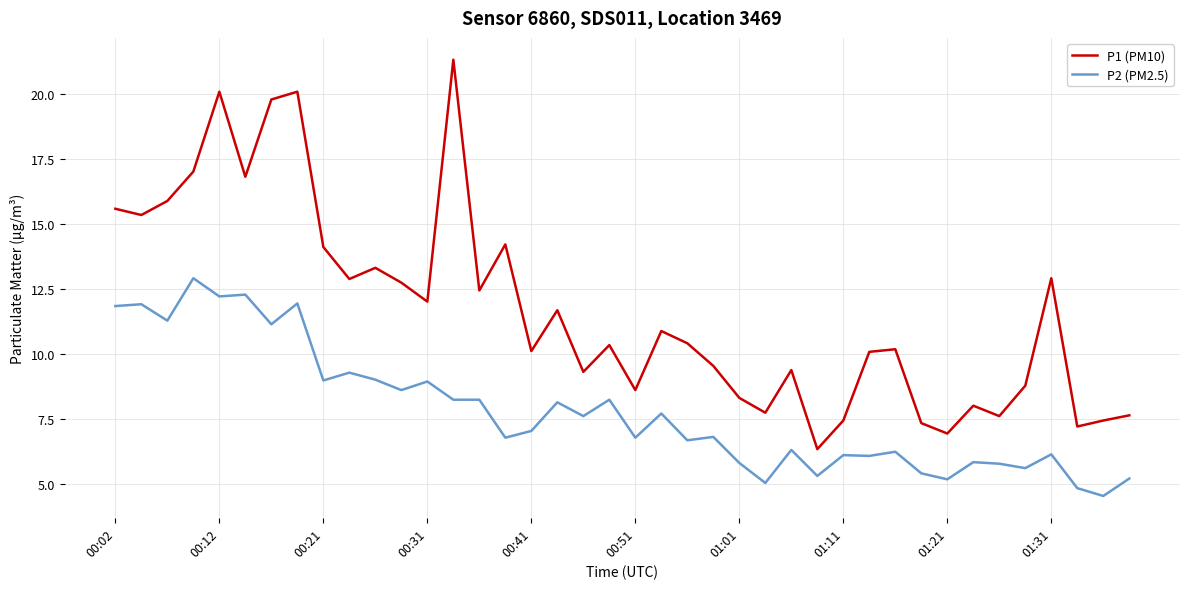

Which series has the widest spread of values?

P1 (PM10)